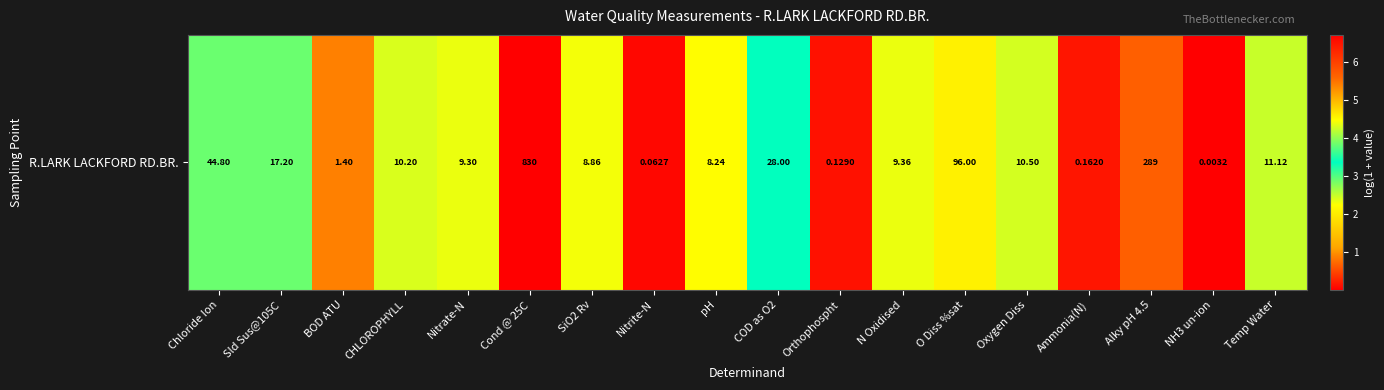

Rank the categories by value from highest to lowest.

Cond @ 25C, Alky pH 4.5, O Diss %sat, Chloride Ion, COD as O2, Sld Sus@105C, Temp Water, Oxygen Diss, CHLOROPHYLL, N Oxidised, Nitrate-N, SiO2 Rv, pH, BOD ATU, Ammonia(N), Orthophospht, Nitrite-N, NH3 un-ion